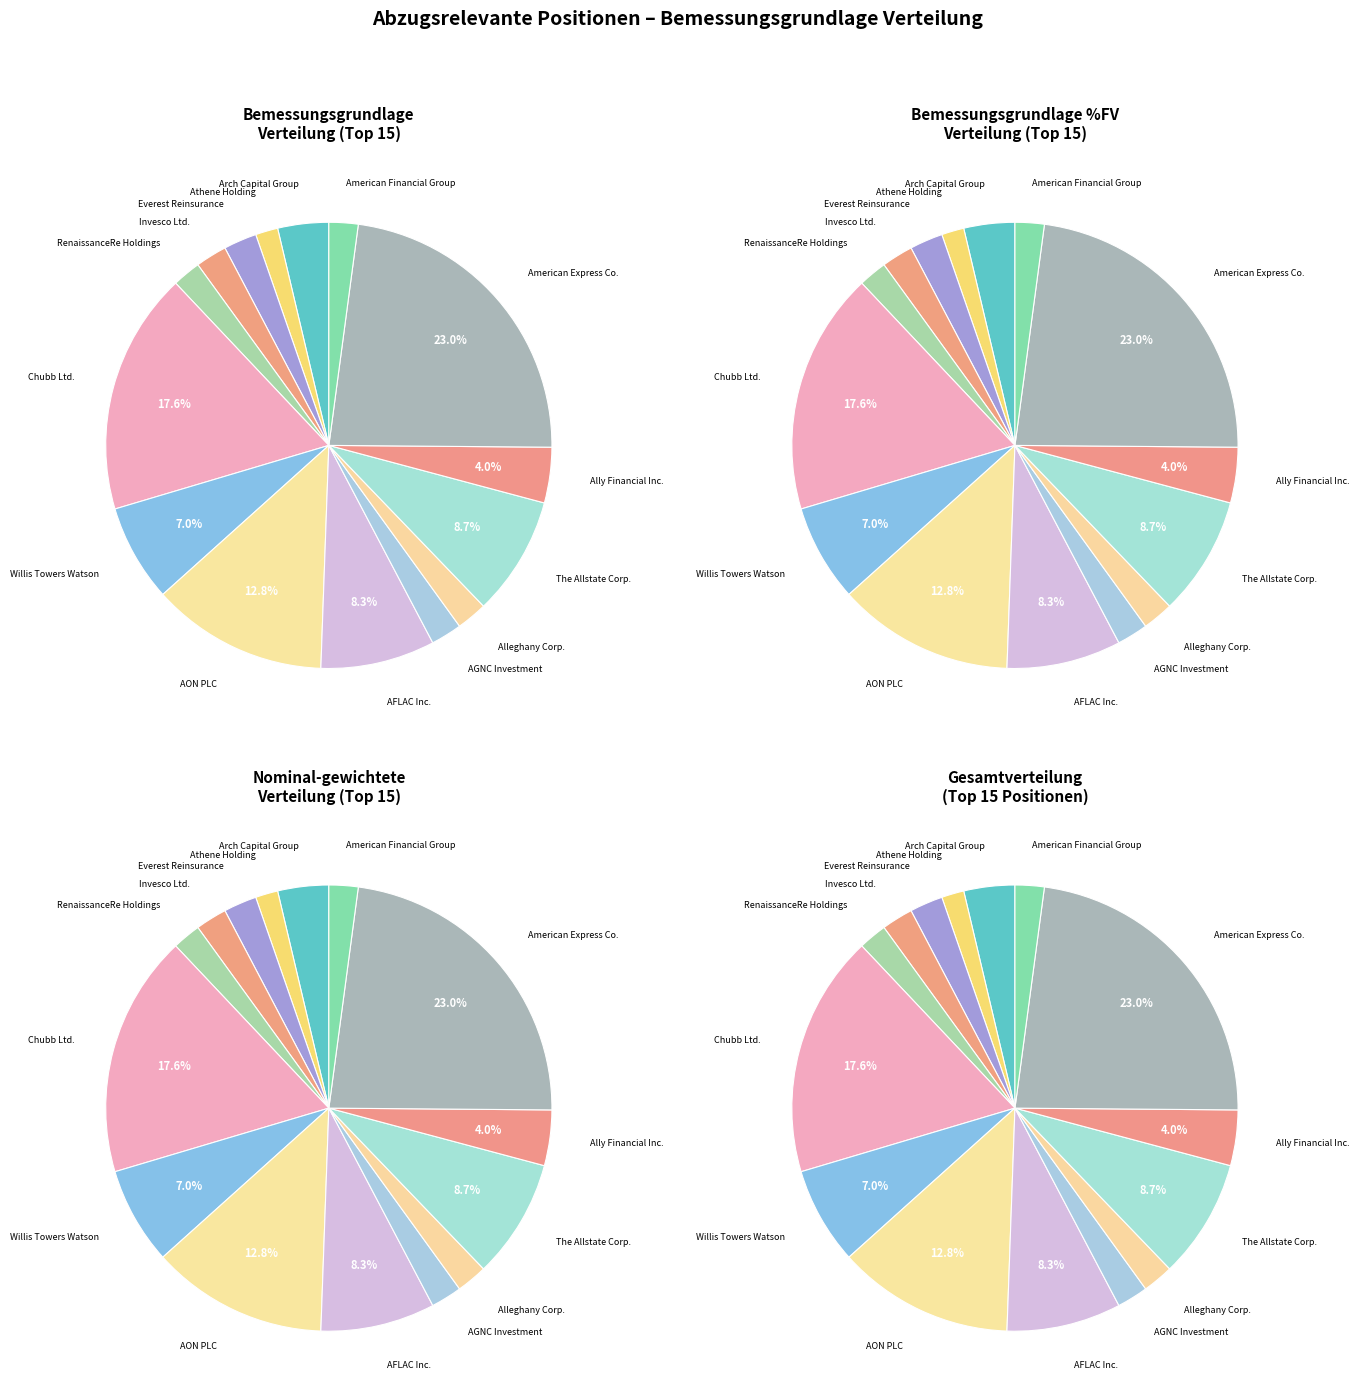

How many slices are in this pie chart?

15